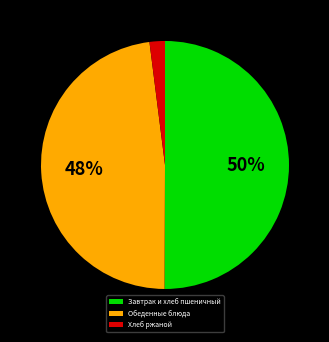

To the nearest percent, what is the average slice percentage?

33%